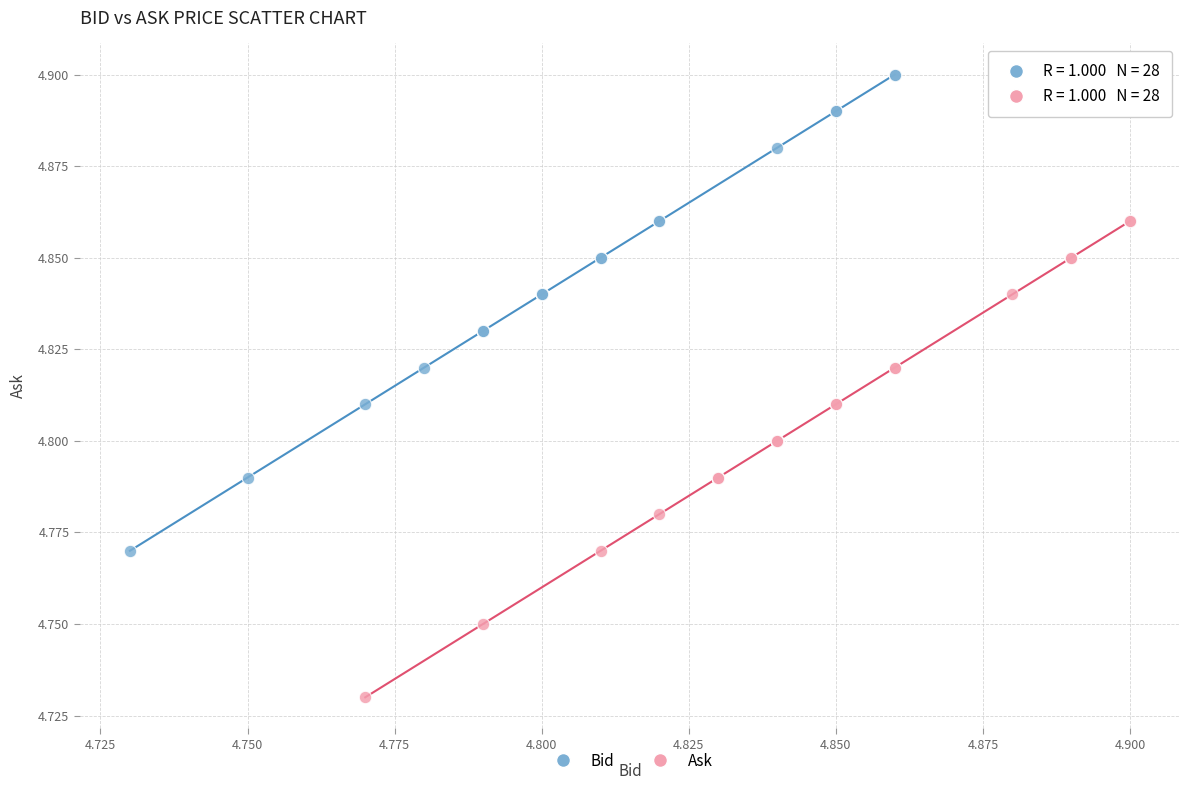

Which series contains the highest Y value?

Bid